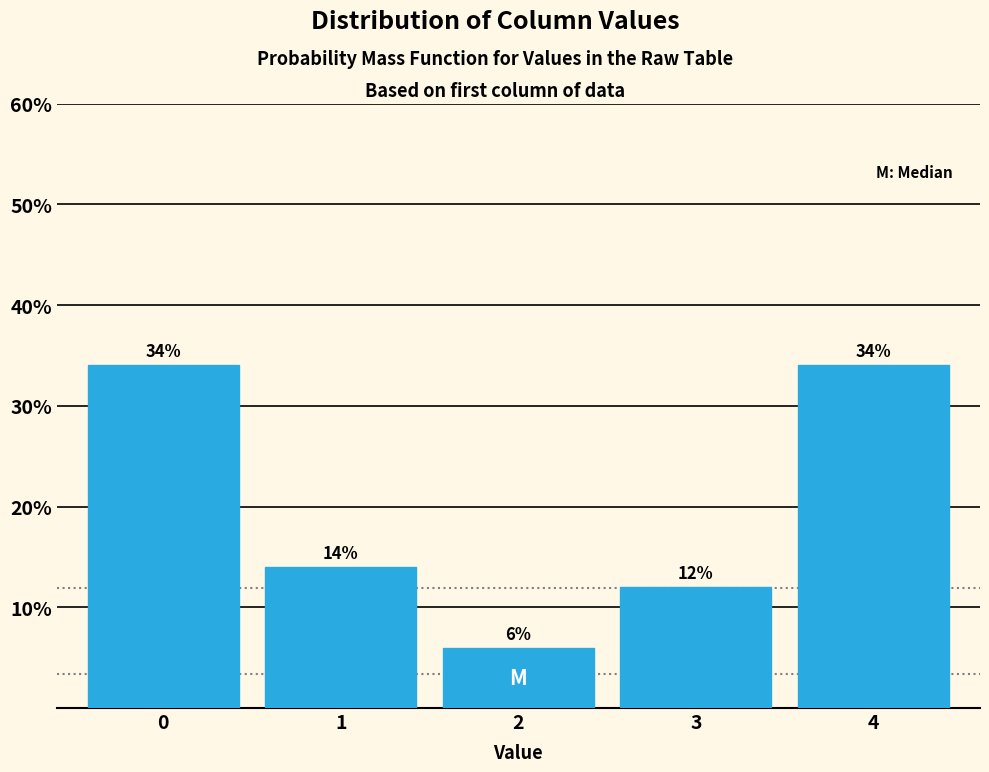

Reading left to right, extract all data points from this chart.

0=34.0	1=14.0	2=6.0	3=12.0	4=34.0